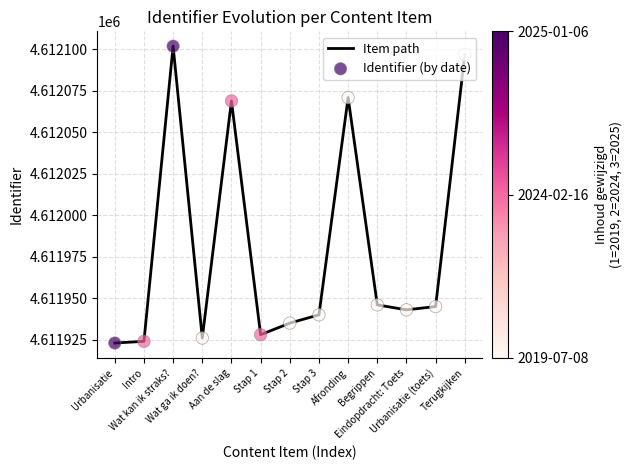

What is the minimum value shown in the chart?

4611923